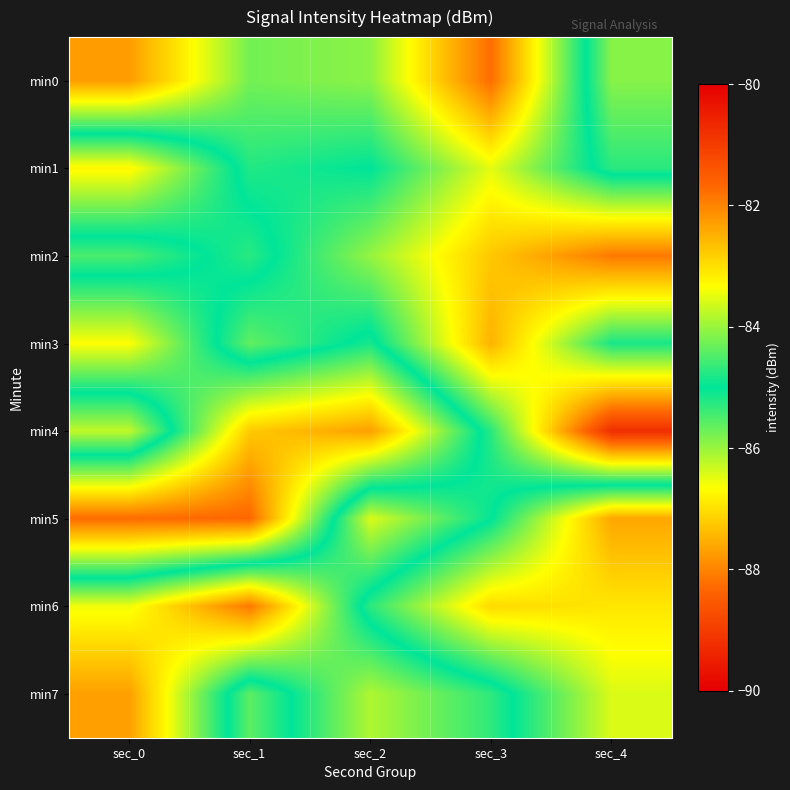

Reading left to right, transcribe all the data shown in this chart.

min0: sec_0=-82.3	sec_1=-84.2	sec_2=-84.1	sec_3=-81.8	sec_4=-85.9
min1: sec_0=-86.8	sec_1=-84.8	sec_2=-85.0	sec_3=-83.5	sec_4=-85.3
min2: sec_0=-84.5	sec_1=-85.3	sec_2=-84.0	sec_3=-82.7	sec_4=-81.9
min3: sec_0=-86.7	sec_1=-84.4	sec_2=-85.2	sec_3=-82.5	sec_4=-84.8
min4: sec_0=-83.7	sec_1=-87.2	sec_2=-87.7	sec_3=-84.7	sec_4=-80.8
min5: sec_0=-88.3	sec_1=-88.3	sec_2=-83.6	sec_3=-85.0	sec_4=-87.6
min6: sec_0=-83.4	sec_1=-81.9	sec_2=-85.3	sec_3=-87.1	sec_4=-86.9
min7: sec_0=-82.3	sec_1=-85.6	sec_2=-83.9	sec_3=-84.7	sec_4=-86.4